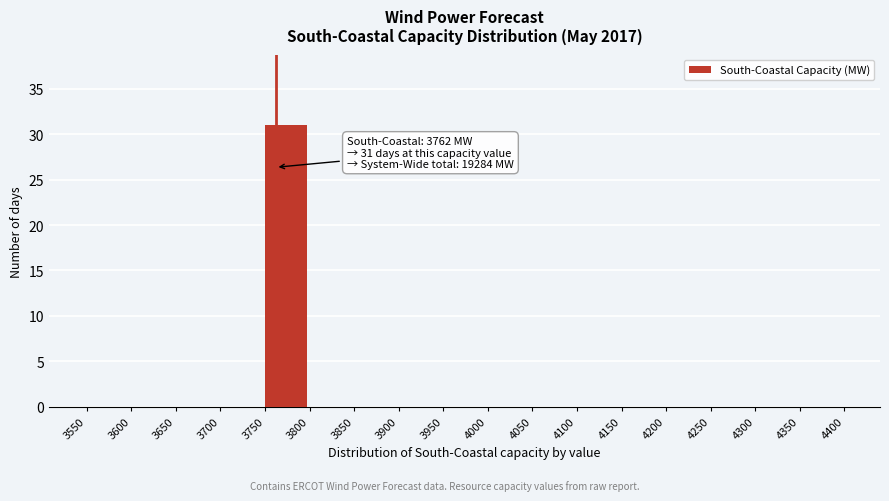

Which range on the x-axis has the tallest bar?

3750 to 3800